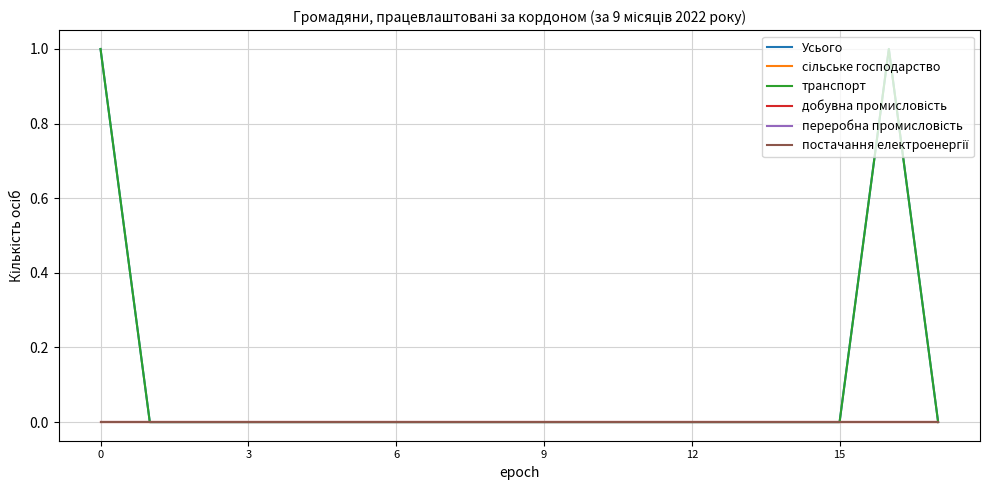

Where is the first local maximum for транспорт?

16